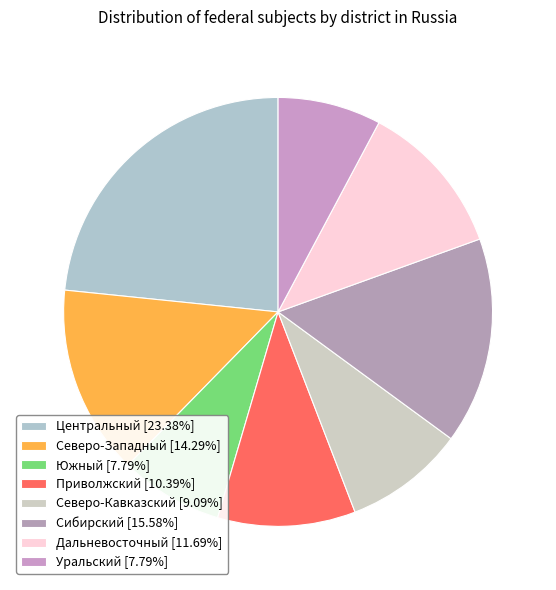

Which has a higher value, Сибирский or Уральский?

Сибирский